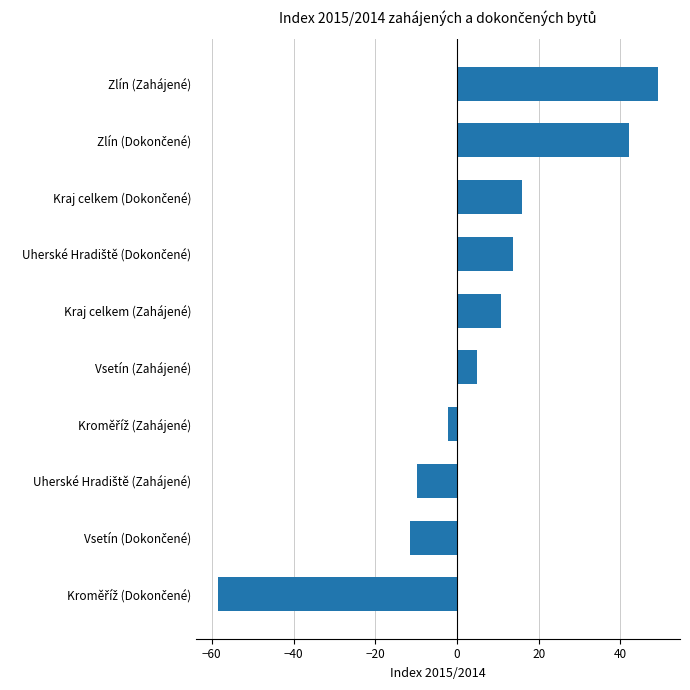

What is the minimum value shown in the chart?

-58.5